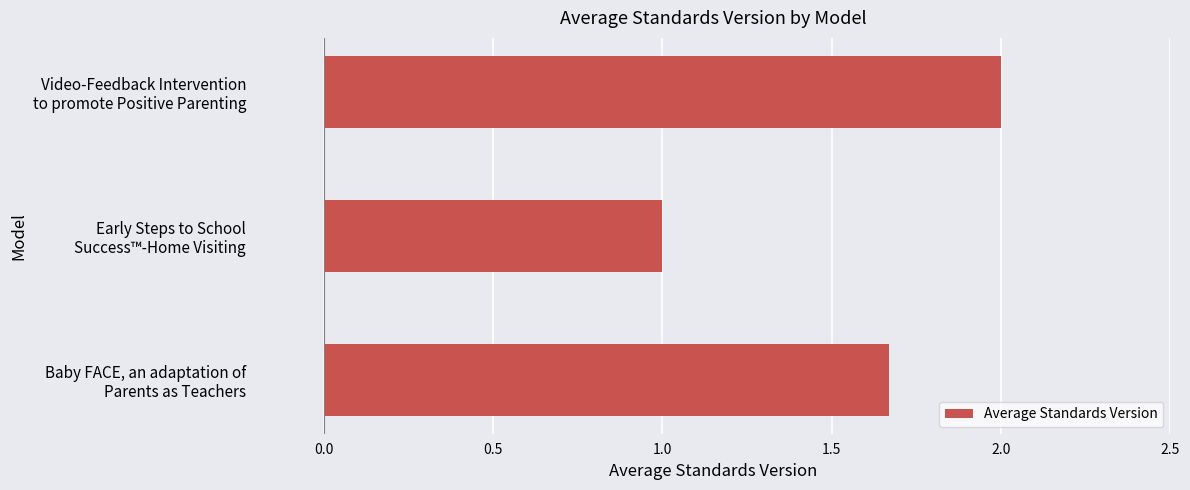

What is the difference between the second highest and minimum values?

0.7